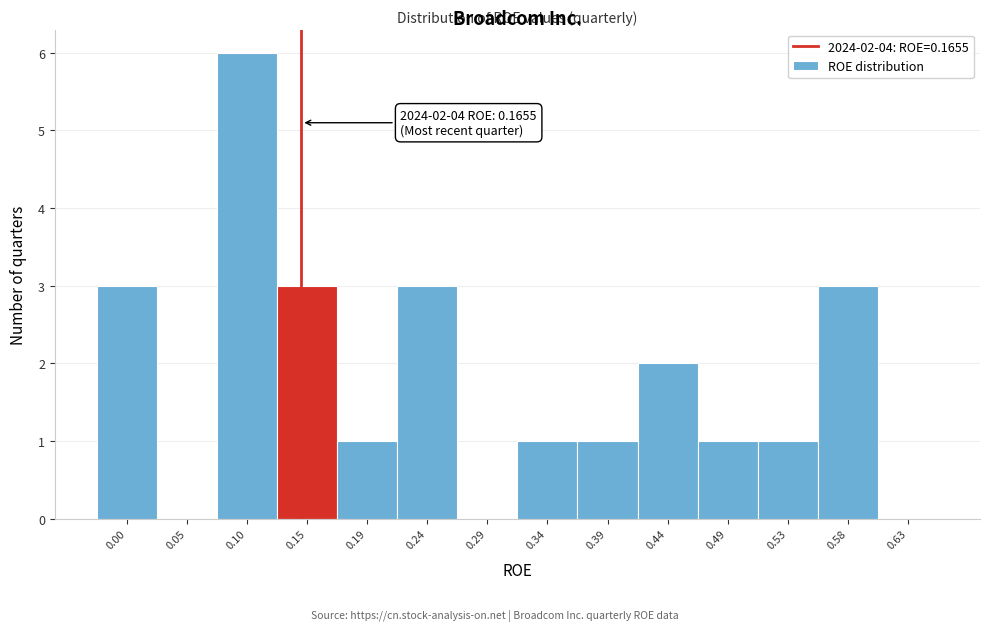

Reading right to left, what are all the values shown in this chart?

0.63=0	0.58=3	0.53=1	0.49=1	0.44=2	0.39=1	0.34=1	0.29=0	0.24=3	0.19=1	0.15=3	0.10=6	0.05=0	0.00=3